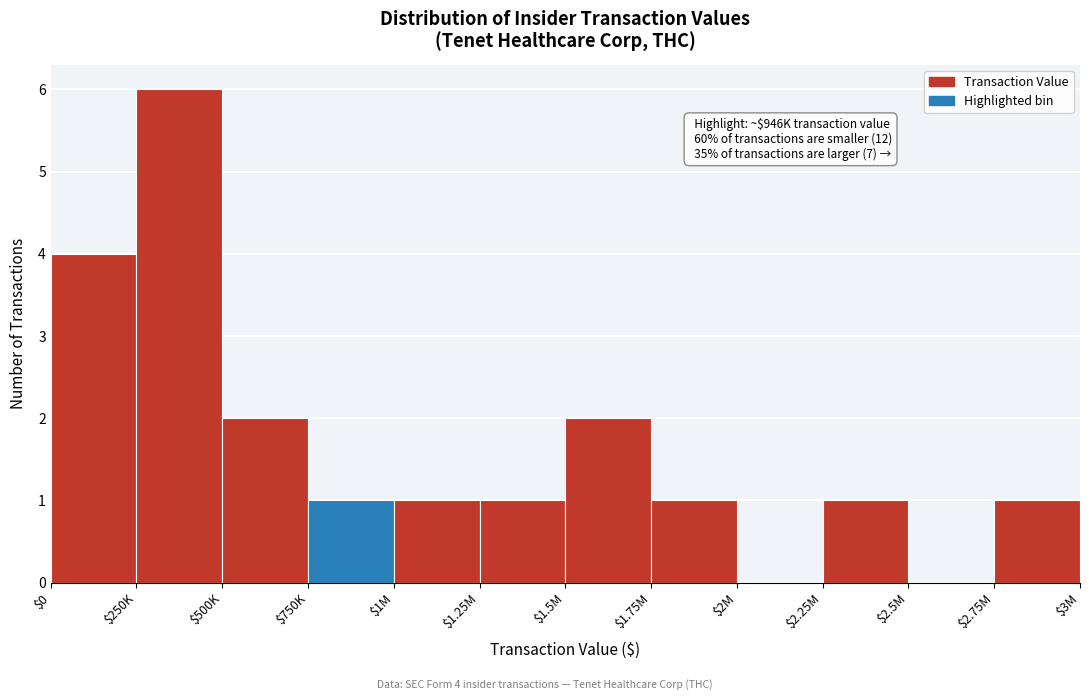

The chart shows a value of 1 at $2.25M. True or false?

True